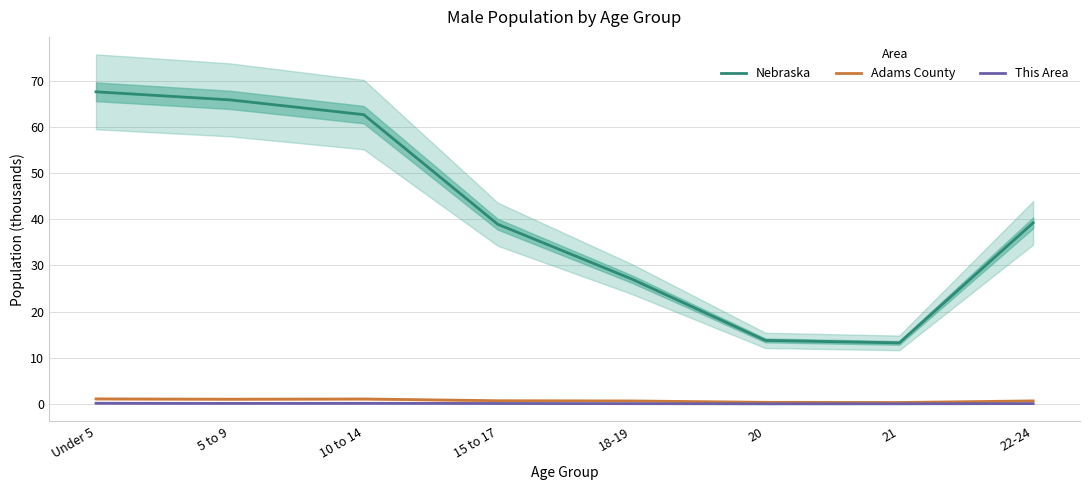

At which category does the chart reach its minimum across all series?

20